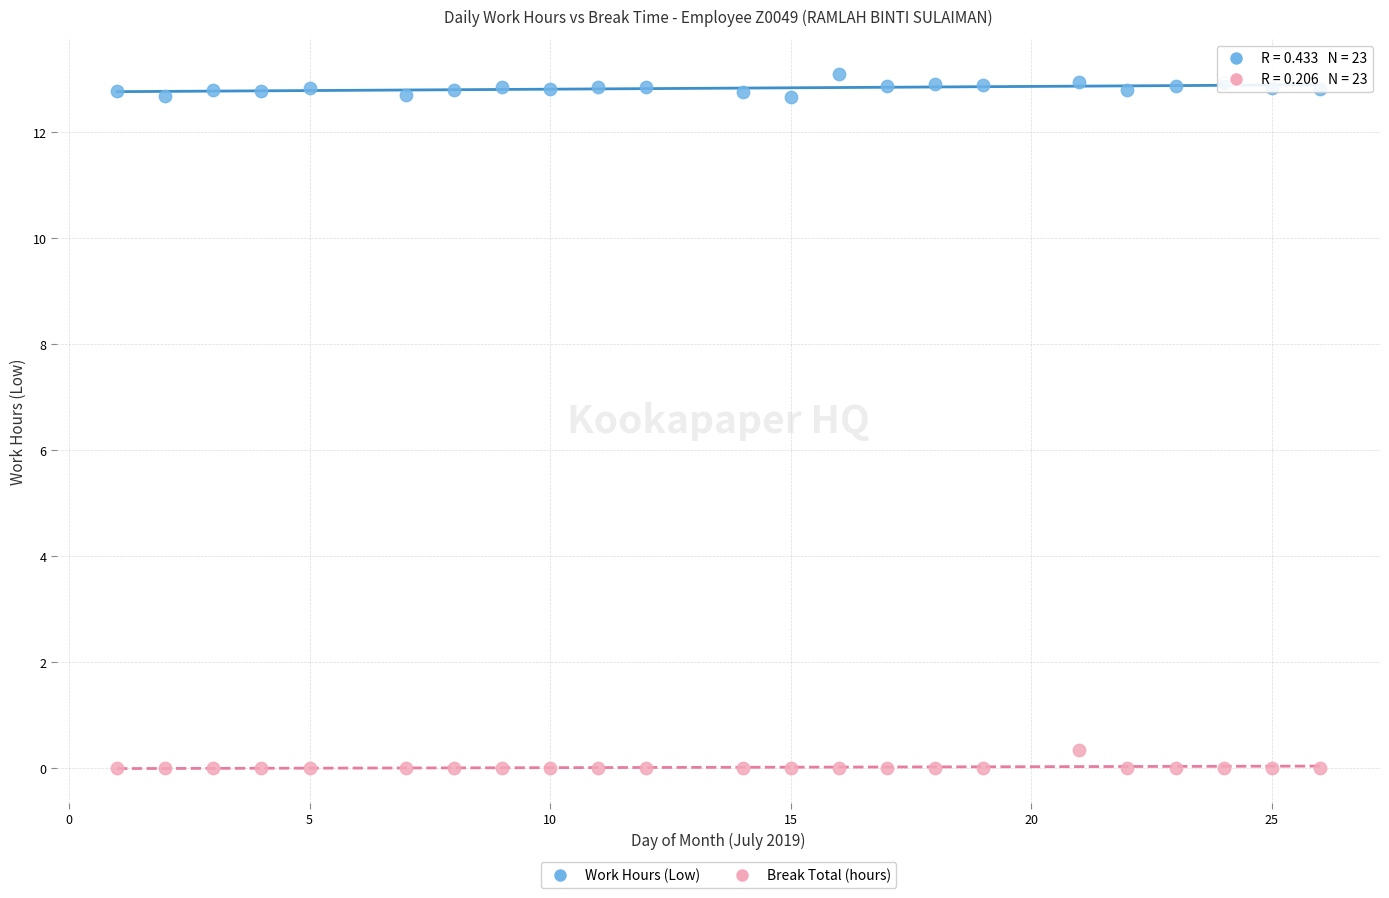

Which series contains the lowest Y value?

Break Total (hours)